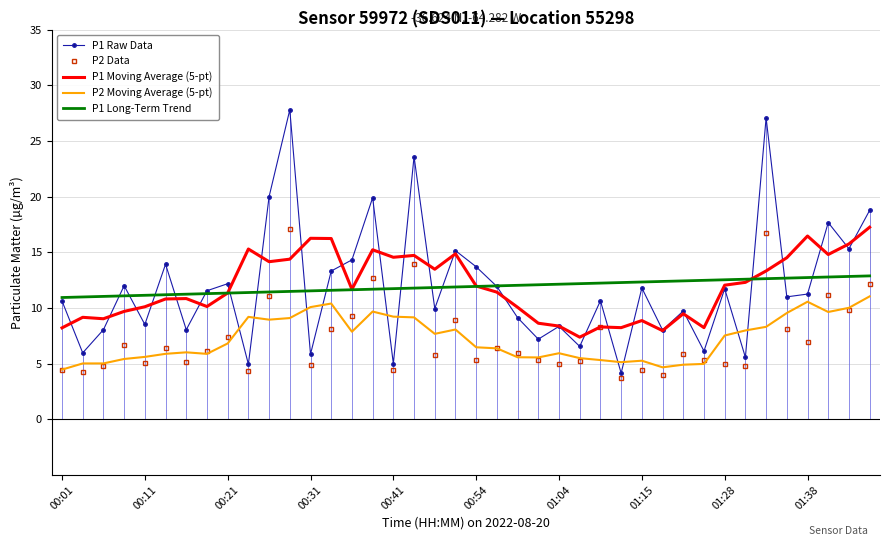

True or false: P2 Moving Average (5-pt) and P1 Long-Term Trend cross at least once.

False